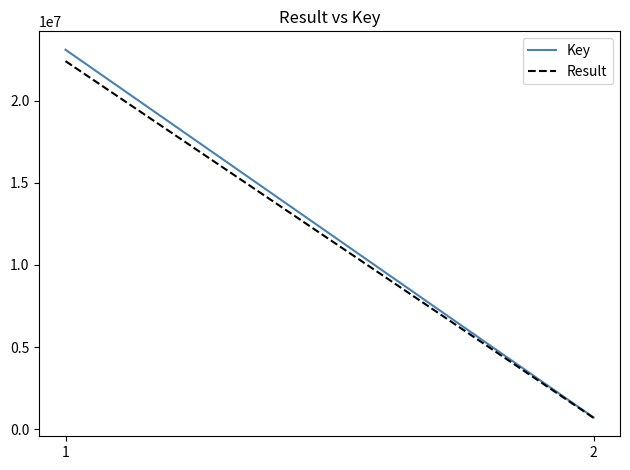

What is the sum of all Result values?

23108060.7